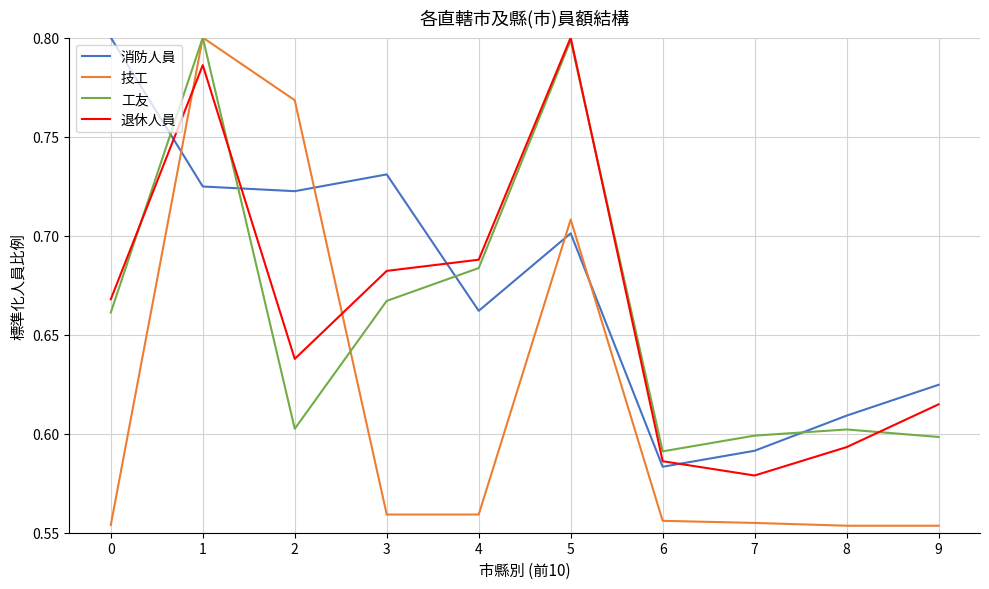

At which label does 退休人員 reach its minimum?

7